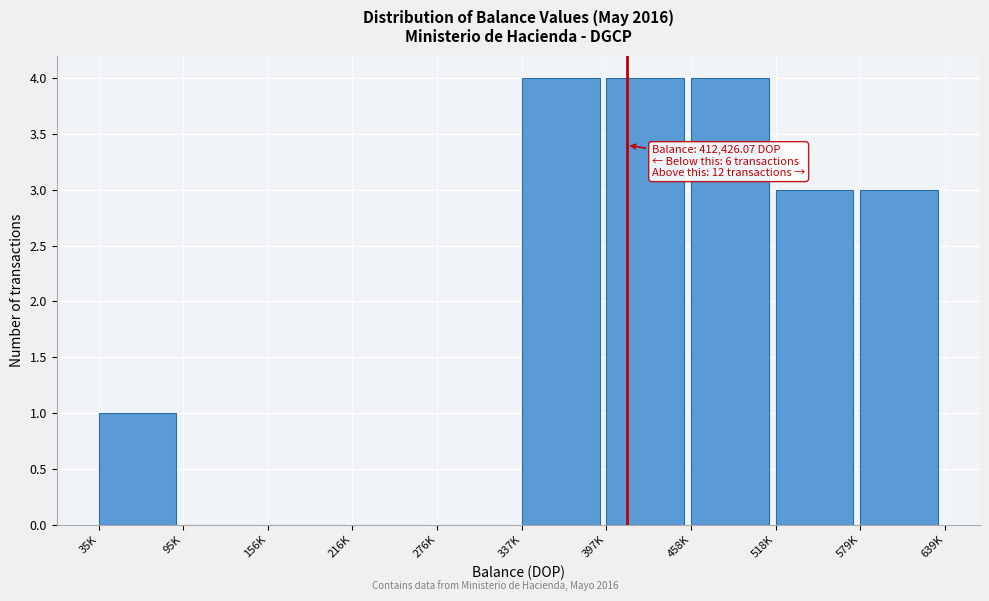

Reading right to left, transcribe all the data shown in this chart.

579K=3	518K=3	458K=4	397K=4	337K=4	276K=0	216K=0	156K=0	95K=0	35K=1